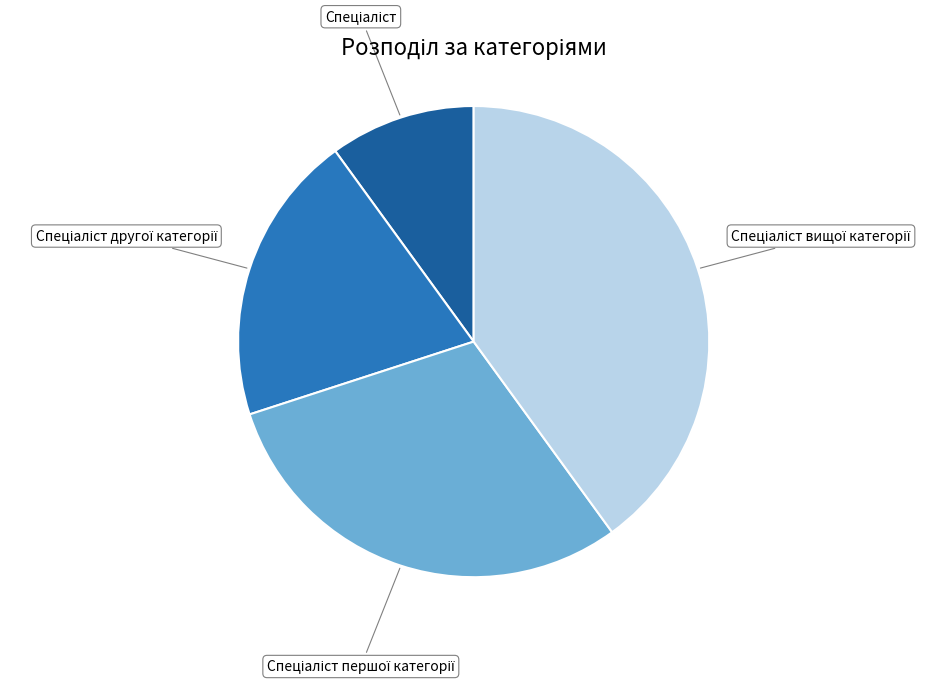

Is there any slice that represents more than half of the pie?

No